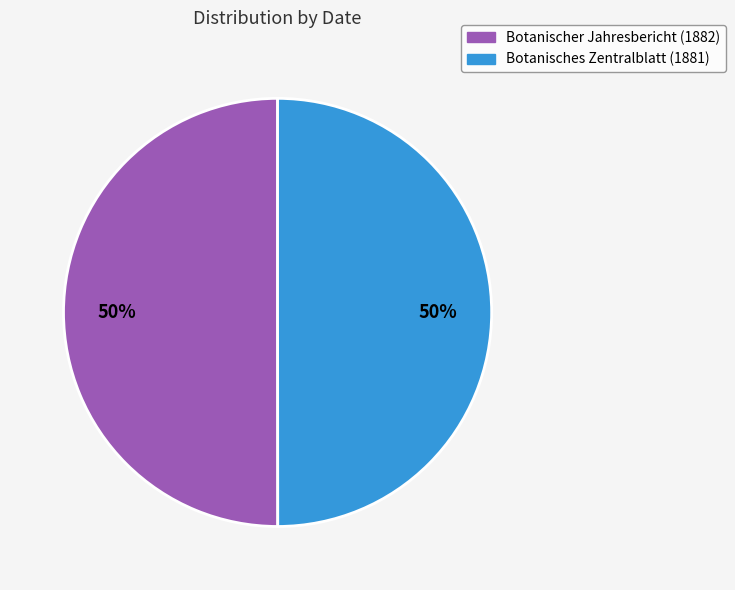

Approximately how many times larger is the value at Botanisches Zentralblatt (1881) compared to Botanischer Jahresbericht (1882)?

1.0